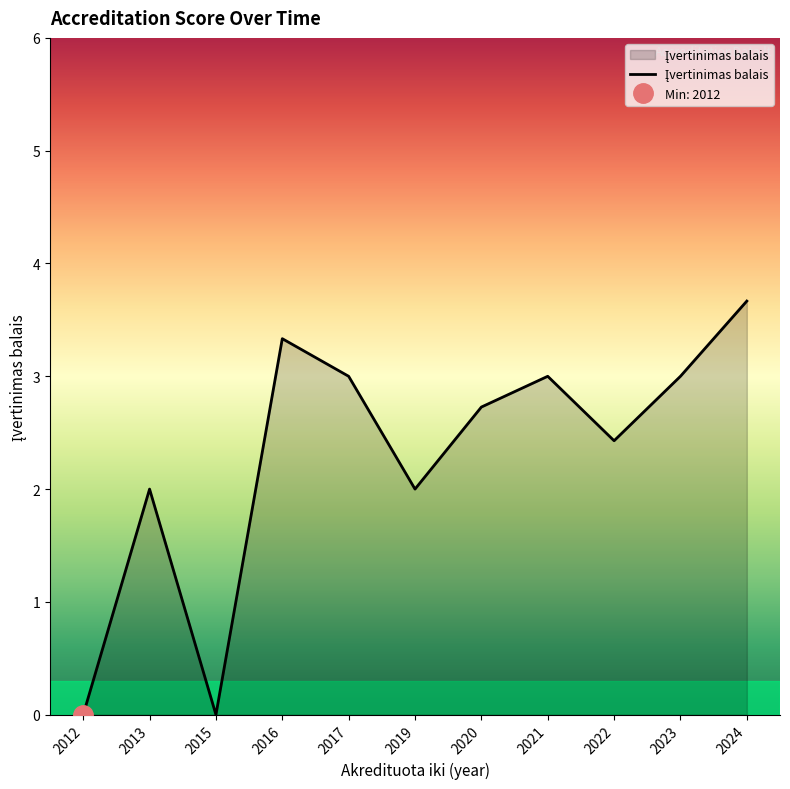

How many distinct data groups are displayed?

1